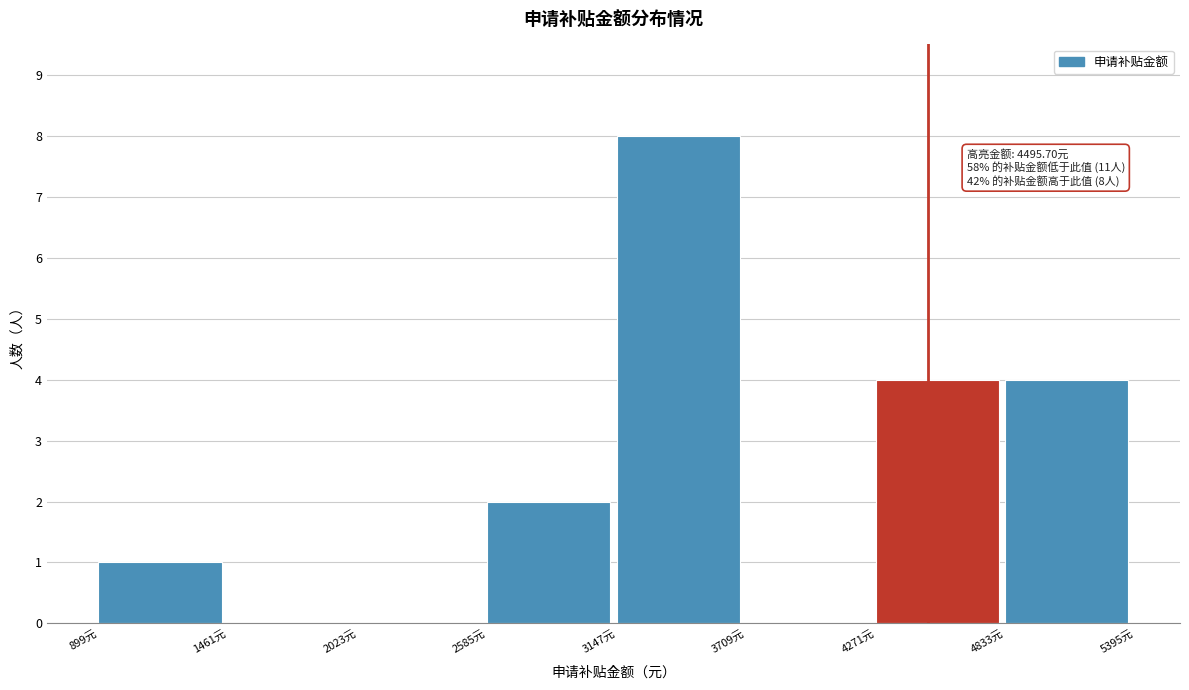

Which range on the x-axis has the tallest bar?

3100 to 3700